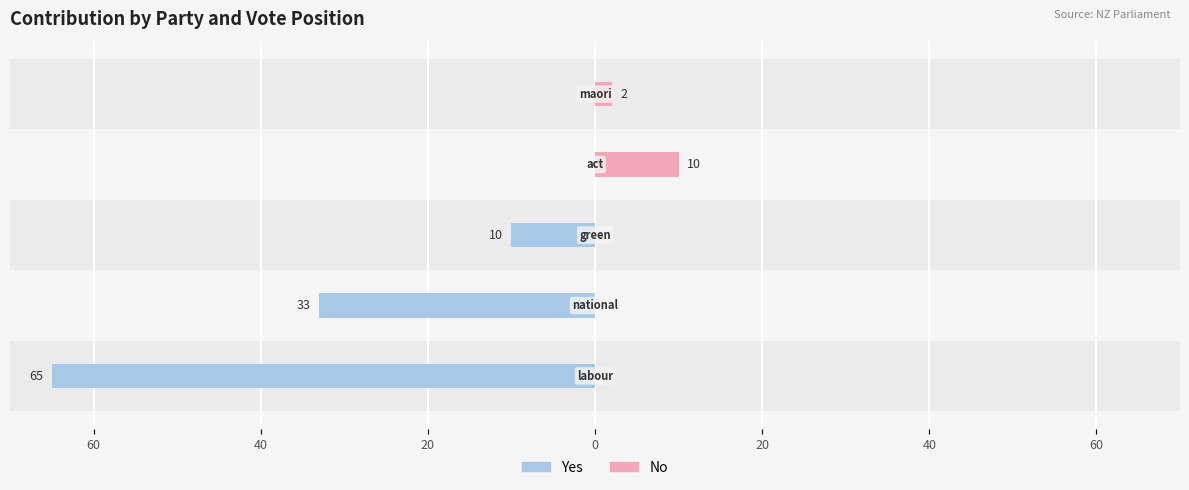

Rank the series at 0 from highest to lowest value.

No, Yes